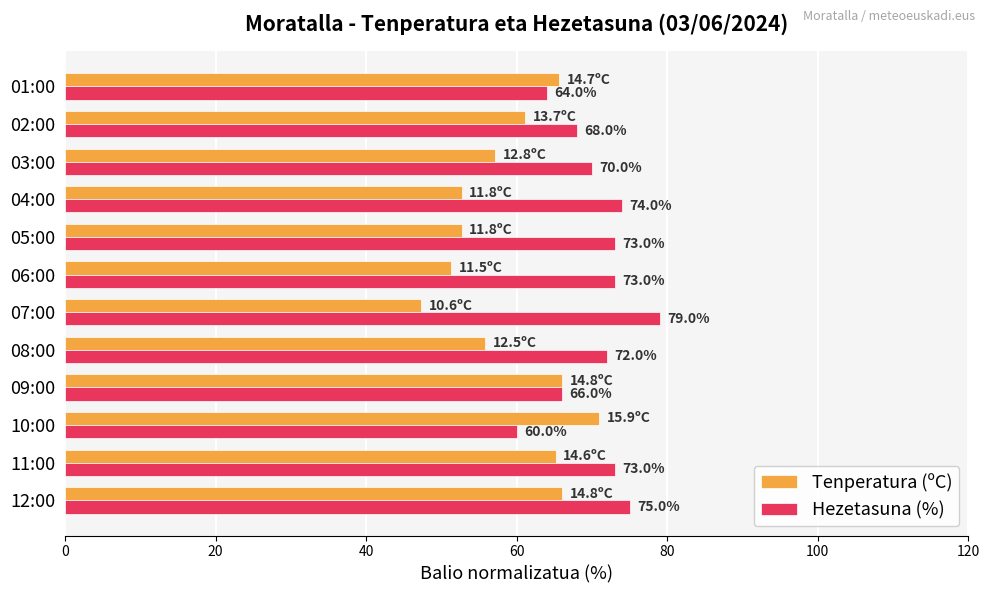

Rank the series by their average value, from lowest to highest.

Tenperatura (ºC), Hezetasuna (%)